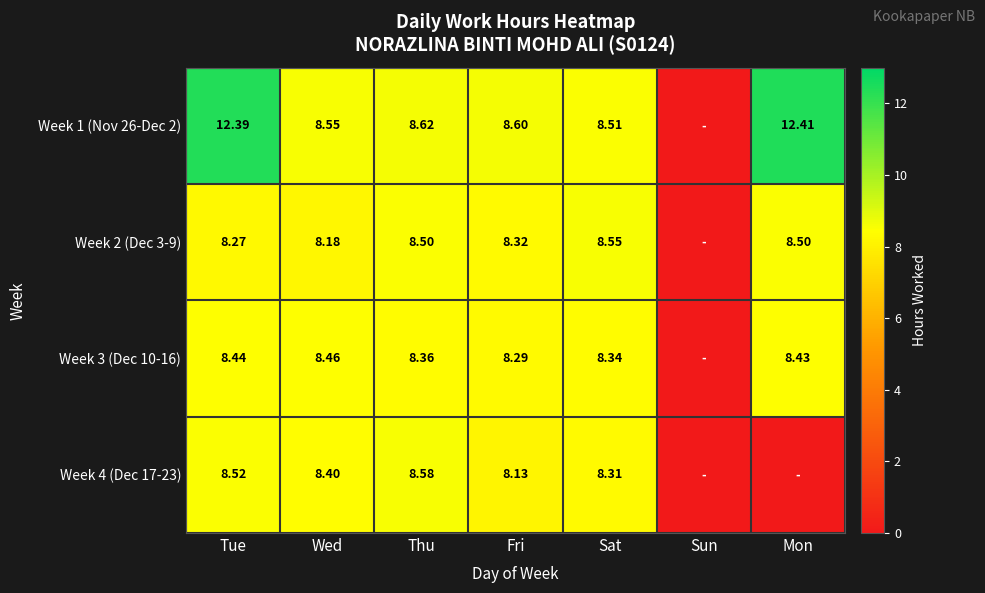

Is the value of Week 4 (Dec 17-23) at Thu greater than the value of Week 2 (Dec 3-9) at Tue?

Yes